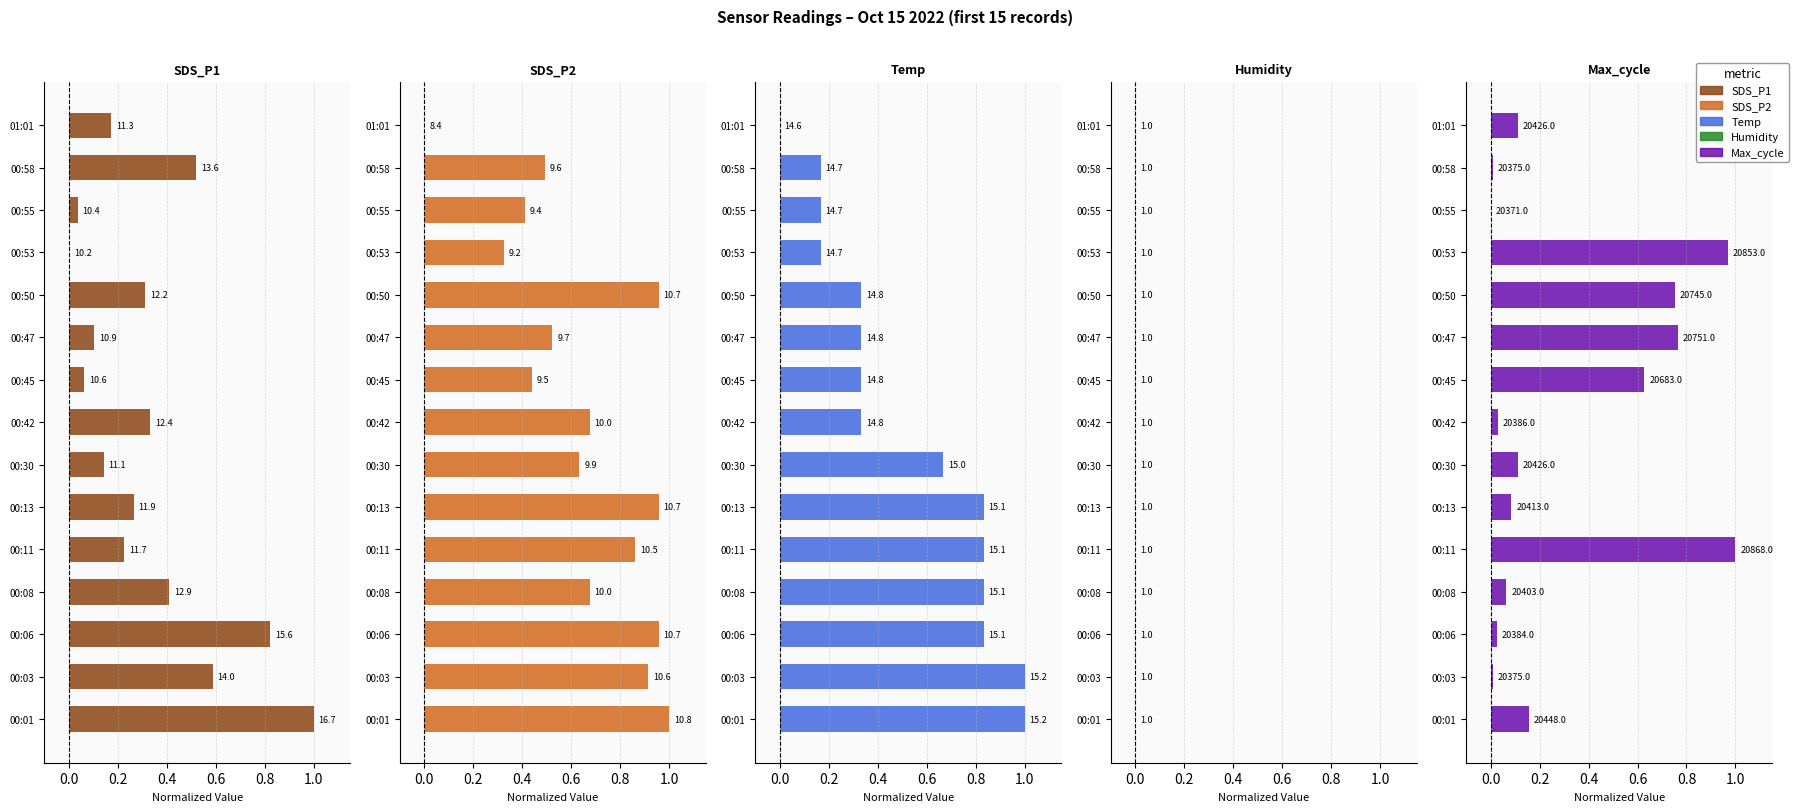

How many values in the Temp series exceed 0?

14